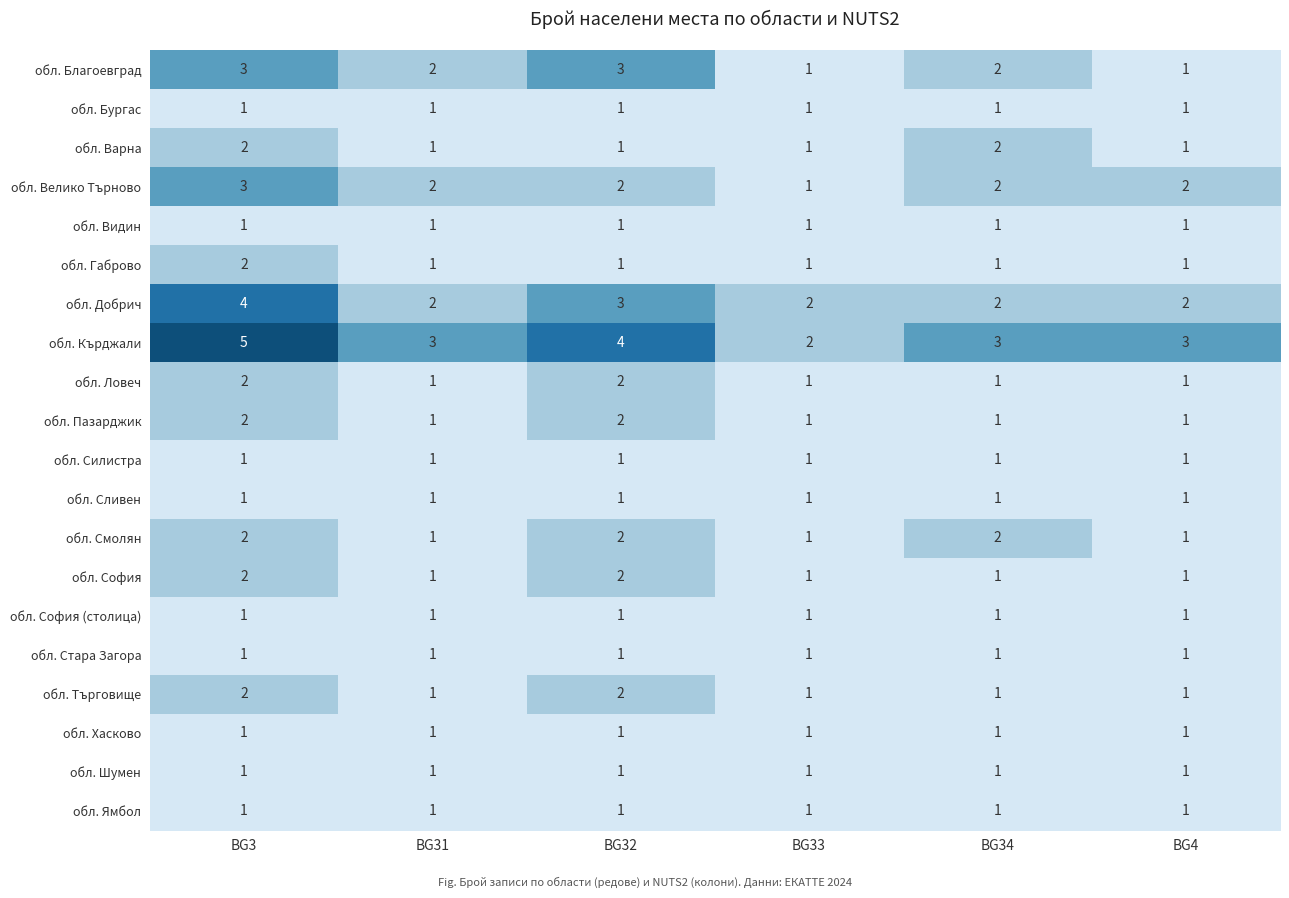

What is the difference between the highest and lowest values at BG34?

2